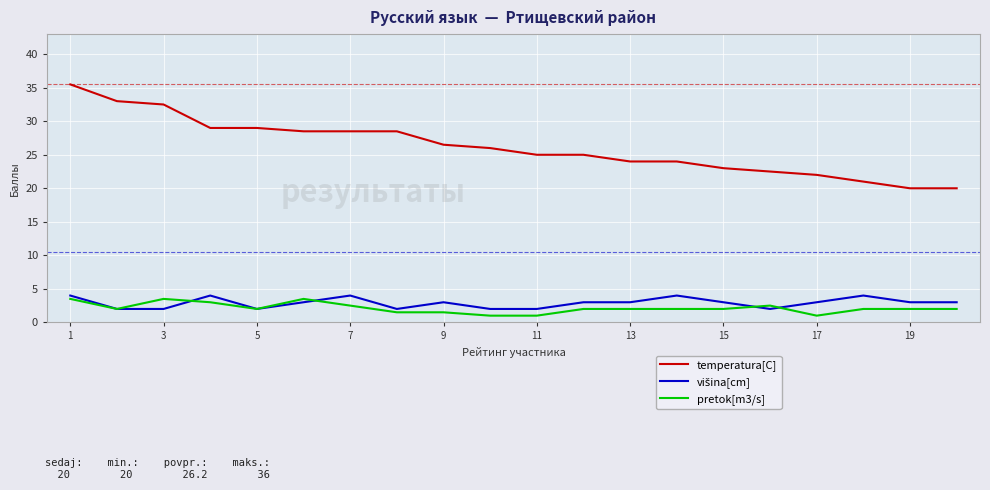

Which series has the largest range (max minus min)?

temperatura[C]